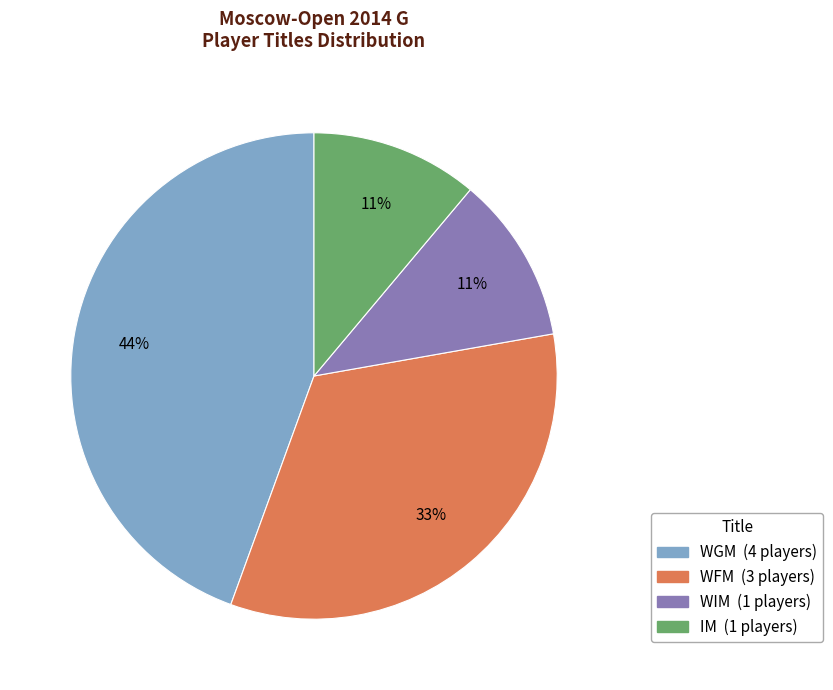

Between WIM and WFM, which is larger?

WFM